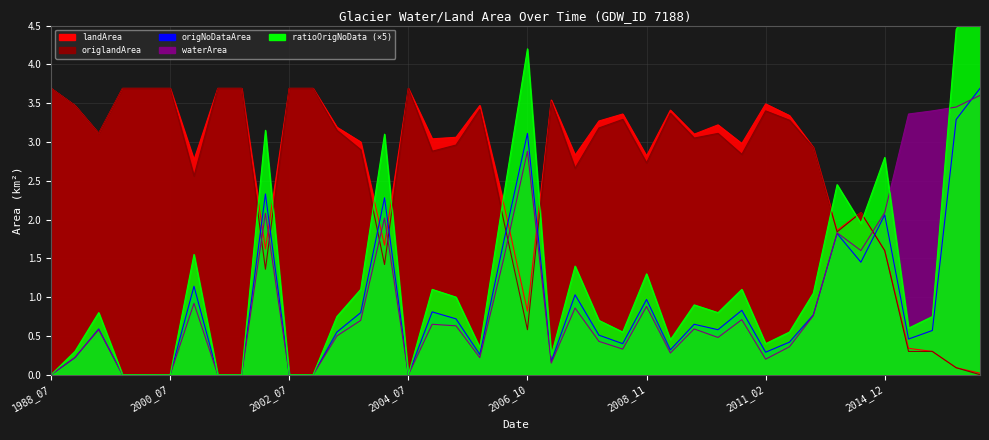

How many data points in ratioOrigNoData are above 0?

31